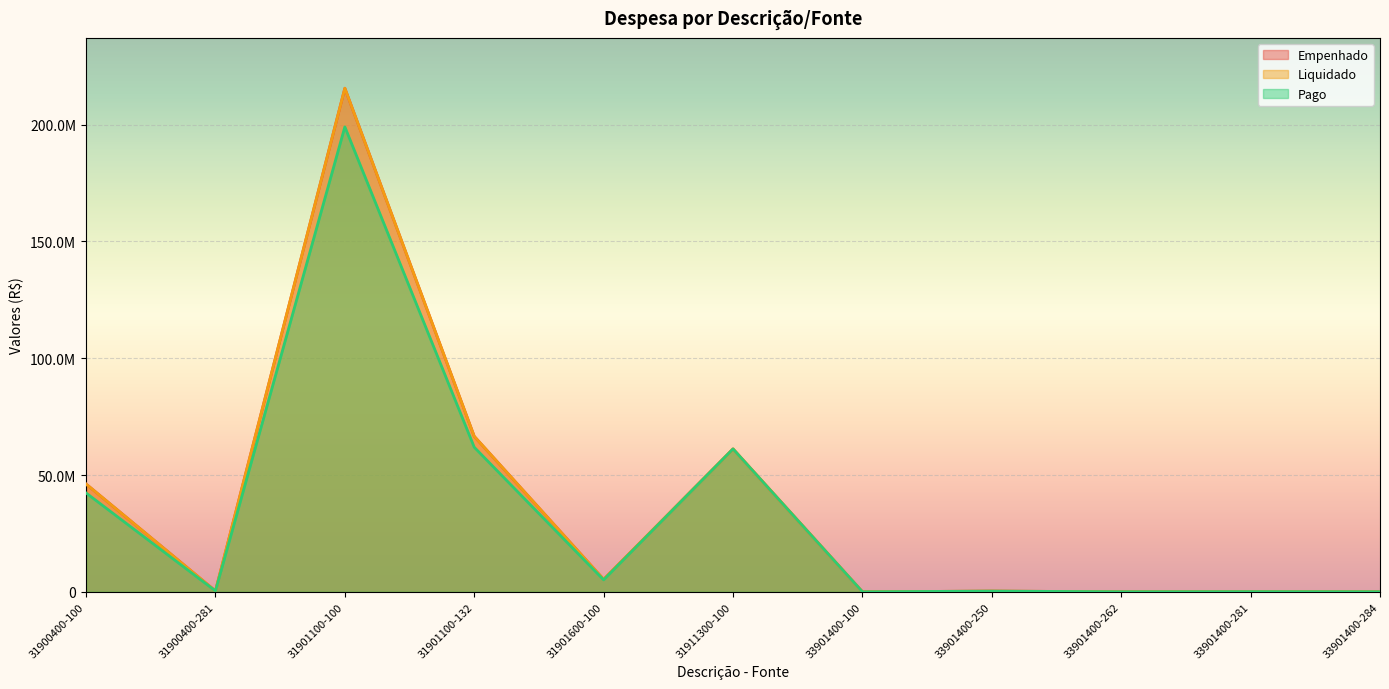

Reading left to right, transcribe all the data shown in this chart.

Empenhado: 46142506.0	378596.1	215542808.6	66549782.1	5340546.7	61166435.9	10718.2	305944.3	34818.5	70491.2	41264.3
Liquidado: 46142506.0	372007.4	215542808.6	66549782.1	5340546.7	61166435.9	10138.2	301761.3	25466.5	70491.2	39194.3
Pago: 42318660.7	372007.4	199007821.7	61883086.4	5114960.0	61166435.9	10030.2	297771.8	24872.5	70491.2	35294.3